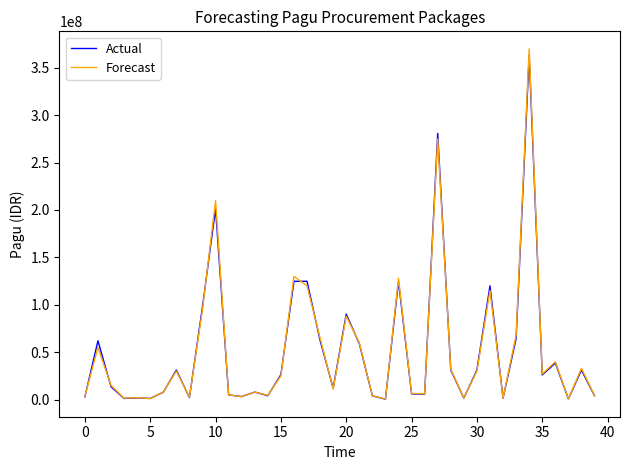

Which series has the widest spread of values?

Forecast